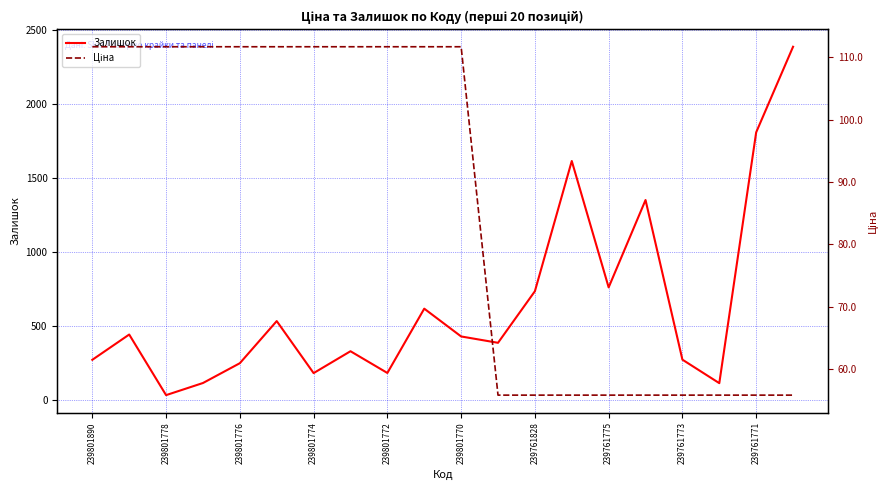

At which label does Ціна reach its minimum?

11